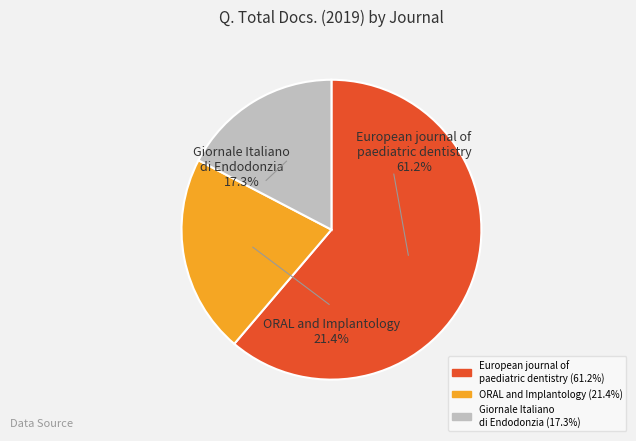

What is the change in value from ORAL and Implantology to Giornale Italiano di Endodonzia?

-4